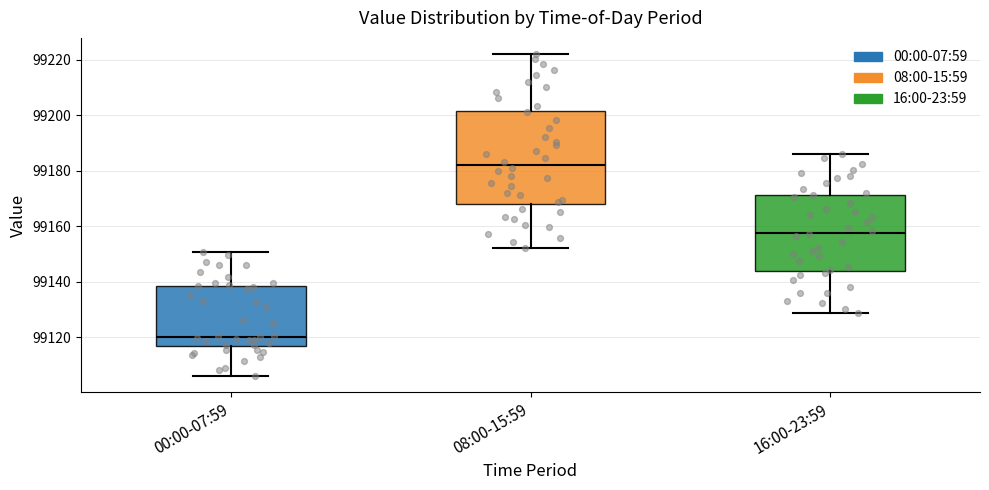

Which box is the tallest, from its lower edge to its upper edge?

08:00-15:59